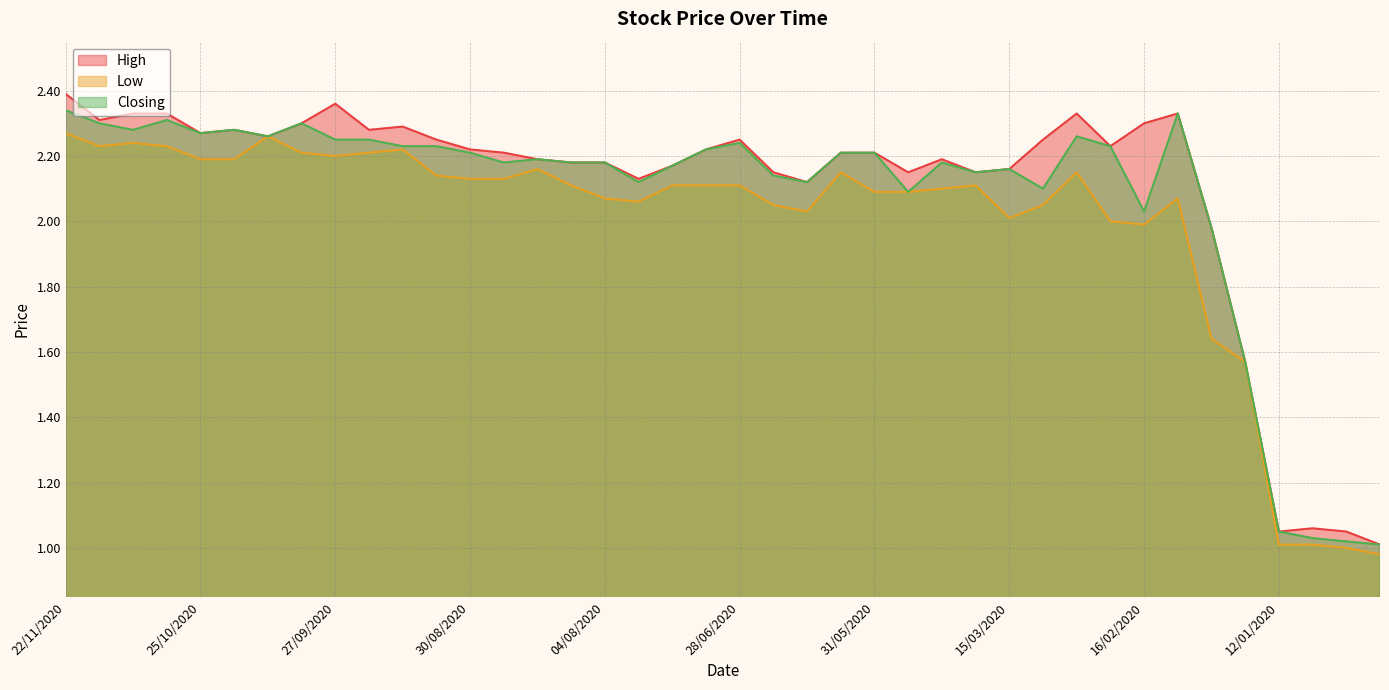

Reading left to right, transcribe all the data shown in this chart.

High: 2.4	2.3	2.3	2.3	2.3	2.3	2.3	2.3	2.4	2.3	2.3	2.2	2.2	2.2	2.2	2.2	2.2	2.1	2.2	2.2	2.2	2.1	2.1	2.2	2.2	2.1	2.2	2.1	2.2	2.2	2.3	2.2	2.3	2.3	2.0	1.6	1.1	1.1	1.1	1.0
Low: 2.3	2.2	2.2	2.2	2.2	2.2	2.3	2.2	2.2	2.2	2.2	2.1	2.1	2.1	2.2	2.1	2.1	2.1	2.1	2.1	2.1	2.0	2.0	2.1	2.1	2.1	2.1	2.1	2.0	2.0	2.1	2.0	2.0	2.1	1.6	1.6	1.0	1.0	1.0	1.0
Closing: 2.3	2.3	2.3	2.3	2.3	2.3	2.3	2.3	2.2	2.2	2.2	2.2	2.2	2.2	2.2	2.2	2.2	2.1	2.2	2.2	2.2	2.1	2.1	2.2	2.2	2.1	2.2	2.1	2.2	2.1	2.3	2.2	2.0	2.3	2.0	1.6	1.1	1.0	1.0	1.0